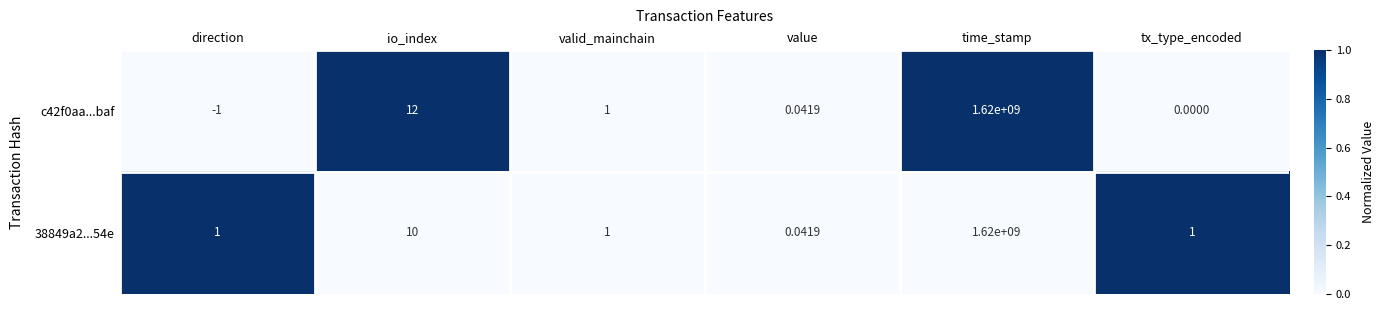

How many data points does each series have?

6